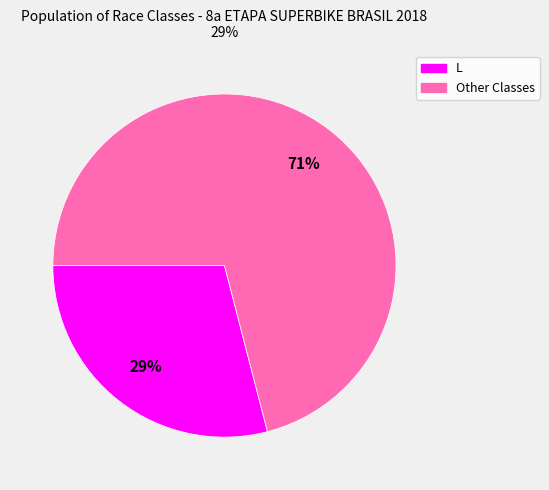

To the nearest percent, what is the average slice percentage?

50%